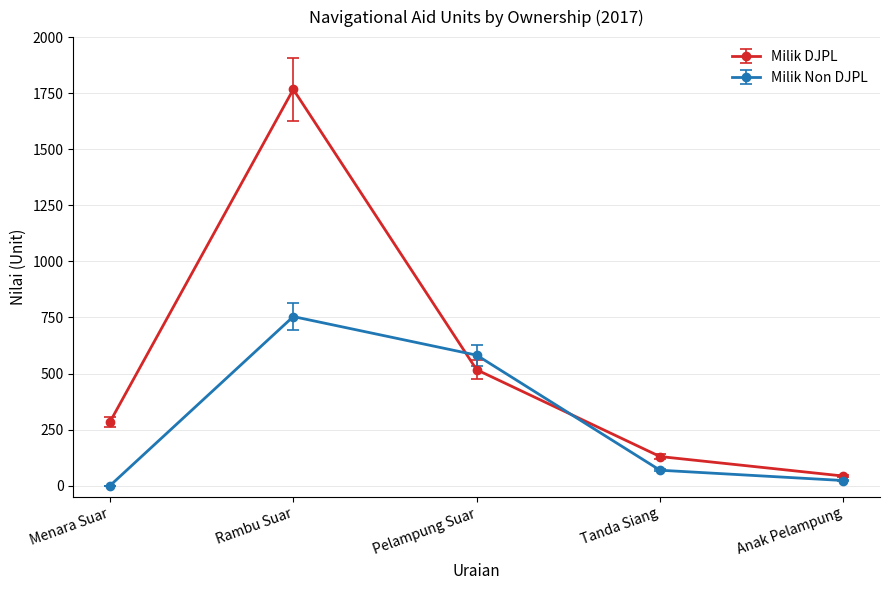

What is the difference between the maximum and minimum values in the Milik DJPL series?

1724